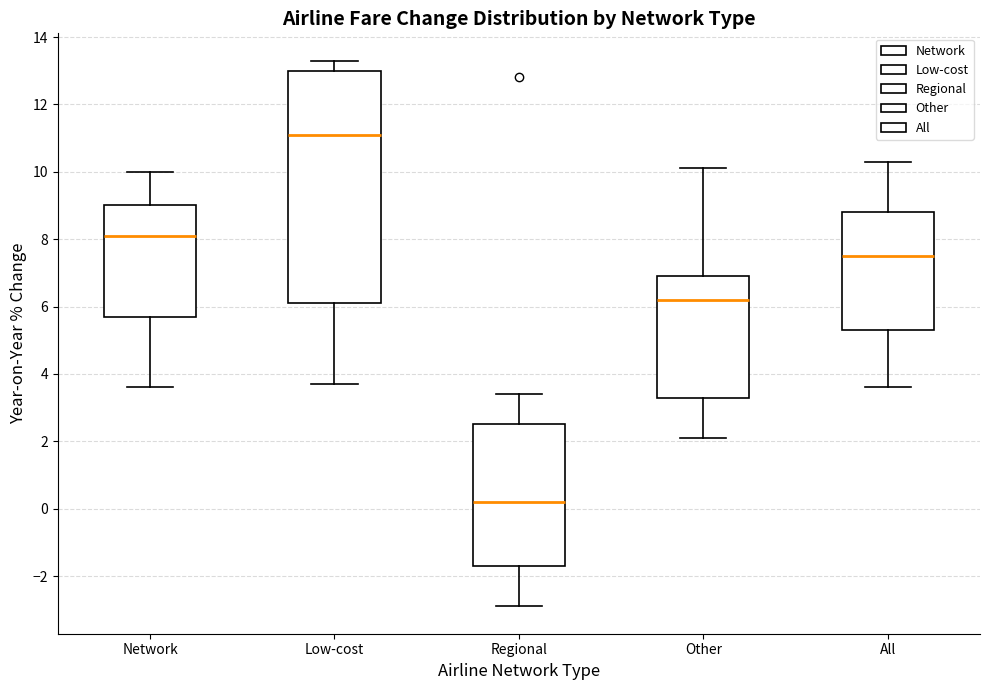

Reading left to right, read every box against the y-axis: the position of its median line, the range the box covers, and the ends of its whiskers. The values are not printed on the chart, so give them approximately, as read against the axis.

Network: median 8.2, box 5.8 to 9.0, whiskers 3.6 to 10.0
Low-cost: median 11.2, box 6.2 to 13.0, whiskers 3.8 to 13.4
Regional: median 0.2, box -1.6 to 2.6, whiskers -2.8 to 3.4
Other: median 6.2, box 3.4 to 7.0, whiskers 2.2 to 10.2
All: median 7.6, box 5.4 to 8.8, whiskers 3.6 to 10.4